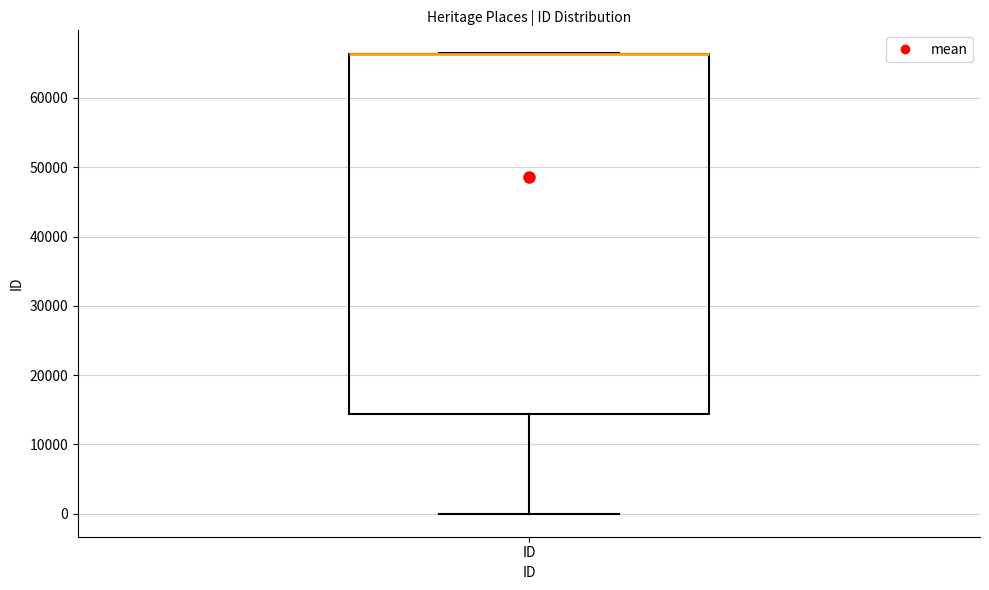

Where is the lower edge of the box for ID on the y-axis? The values are not printed on the chart, so give them approximately, as read against the axis.

14000